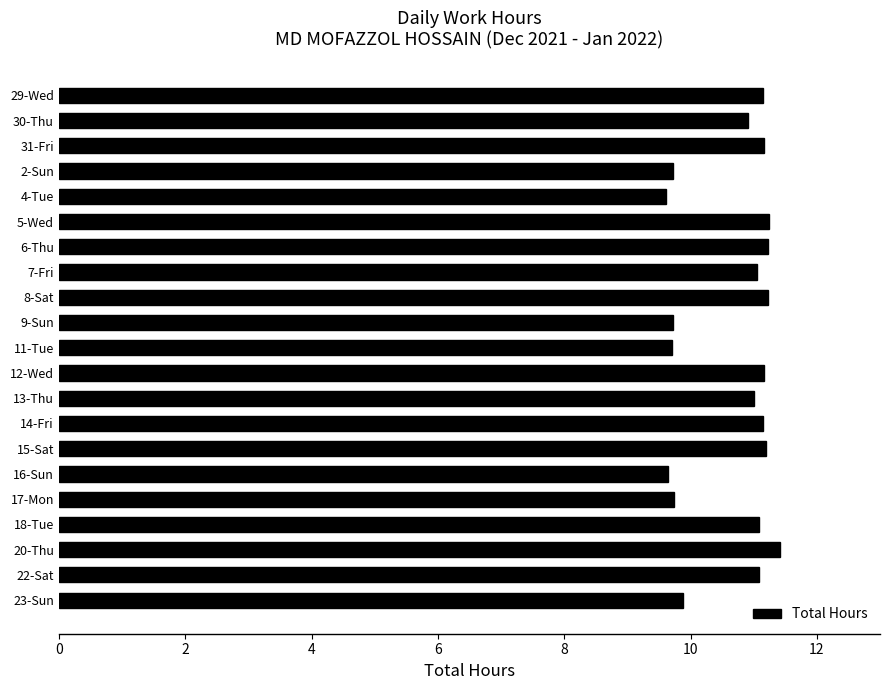

Approximately how many times larger is the value at 18-Tue compared to 14-Fri?

1.0